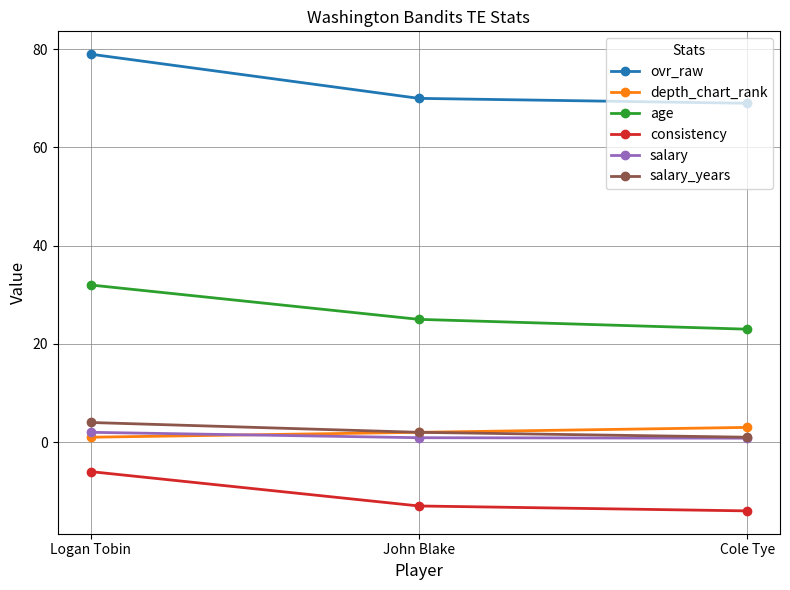

What is the sum of the salary_years values at Cole Tye and Logan Tobin?

5.0